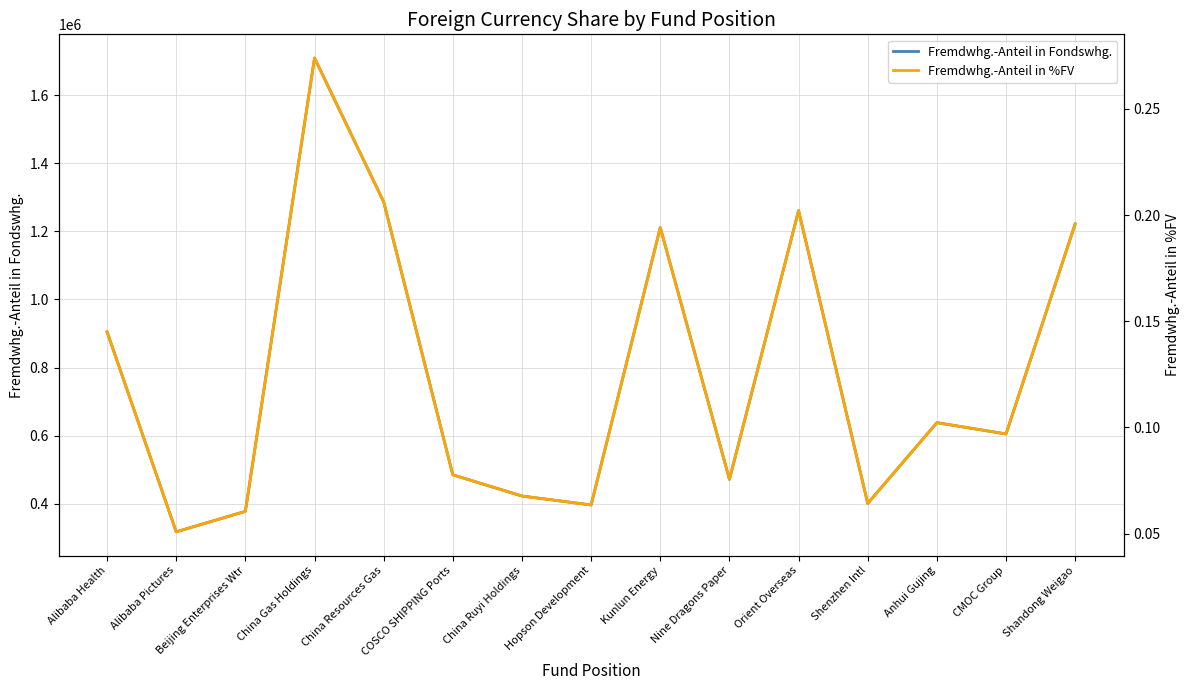

Is it true that Fremdwhg.-Anteil in Fondswhg. equals 1222088.0 at Shandong Weigao?

True